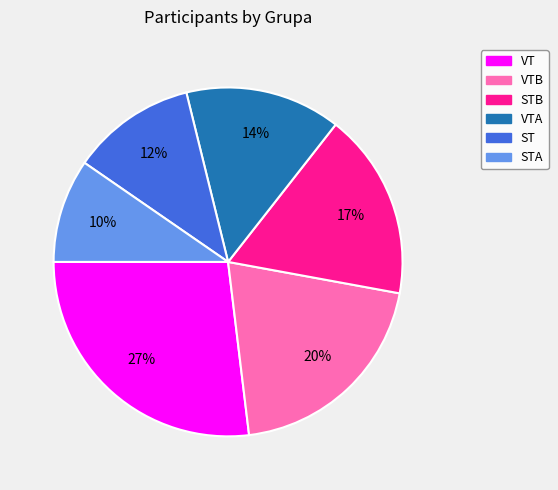

Is it true that VT is 27% of the pie?

True